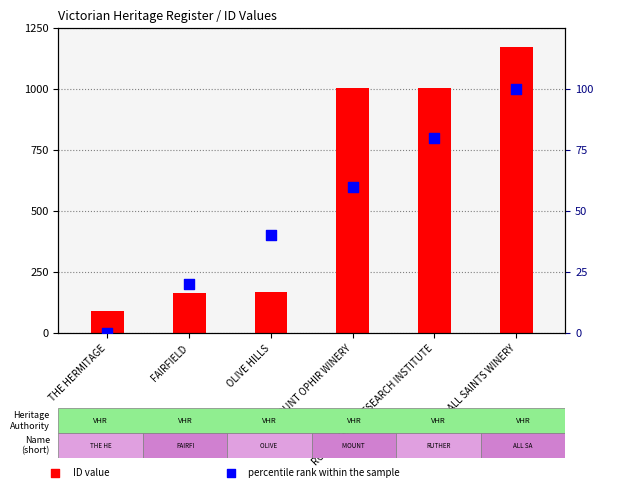

Is the value of percentile rank within the sample at ALL SAINTS WINERY greater than the value of ID value at ALL SAINTS WINERY?

No